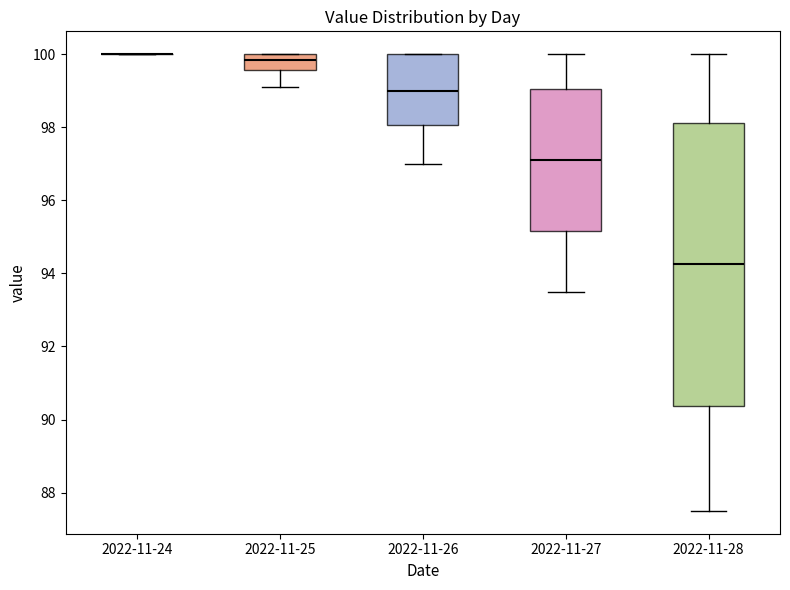

Reading left to right, transcribe this box plot: for each box, give where its median line is, the range the box spans, and where its two whiskers end, as read against the y-axis. The values are not printed on the chart, so give them approximately, as read against the axis.

2022-11-24: box collapsed to a line at 100.0, whiskers 100.0 to 100.0
2022-11-25: median 99.8, box 99.6 to 100.0, whiskers 99.2 to 100.0
2022-11-26: median 99.0, box 98.0 to 100.0, whiskers 97.0 to 100.0
2022-11-27: median 97.2, box 95.2 to 99.0, whiskers 93.6 to 100.0
2022-11-28: median 94.2, box 90.4 to 98.2, whiskers 87.6 to 100.0